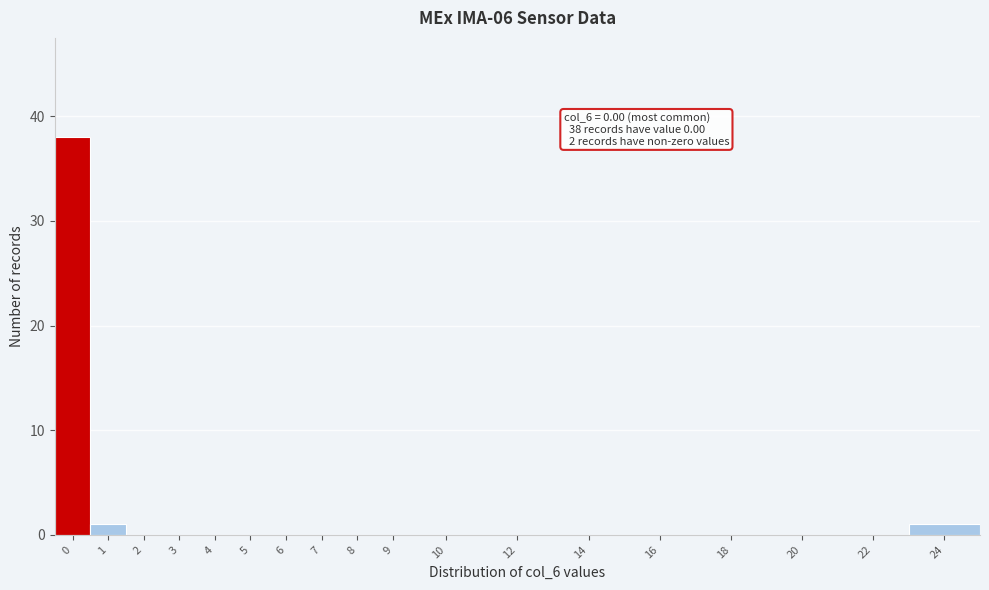

Reading right to left, extract all data points from this chart.

24=1	22=0	20=0	18=0	16=0	14=0	12=0	10=0	9=0	8=0	7=0	6=0	5=0	4=0	3=0	2=0	1=1	0=38